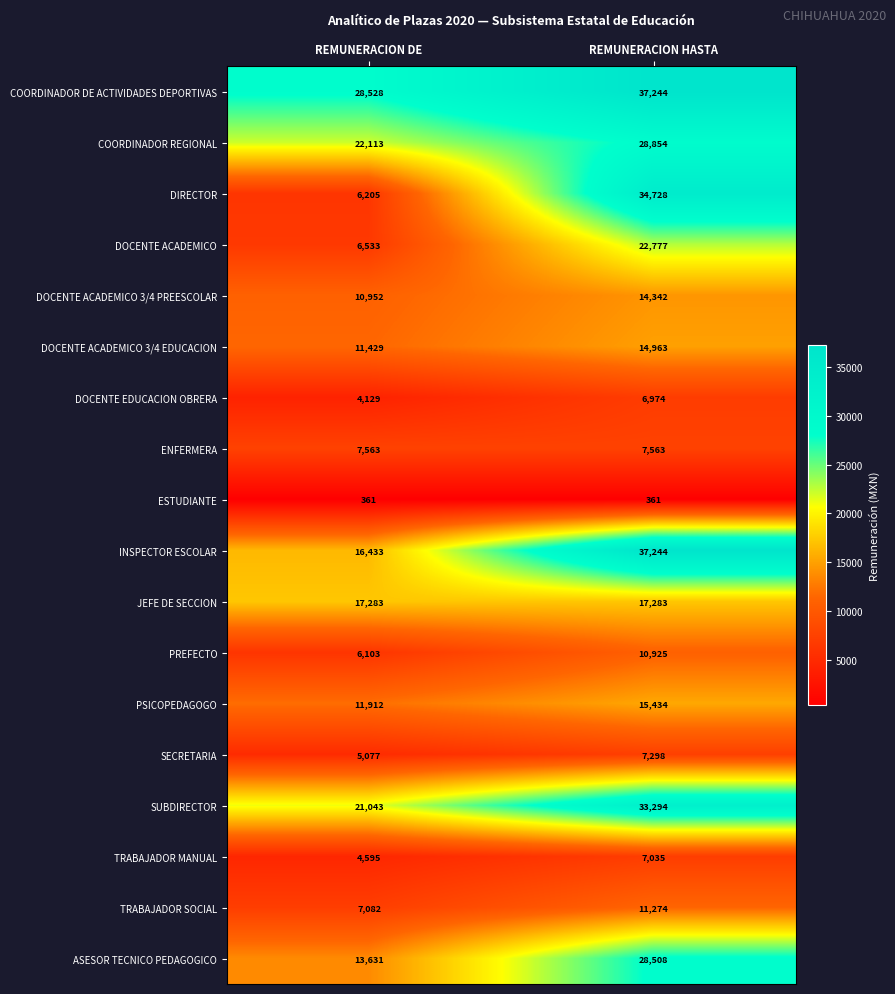

At which category does the chart reach its peak across all series?

REMUNERACION HASTA